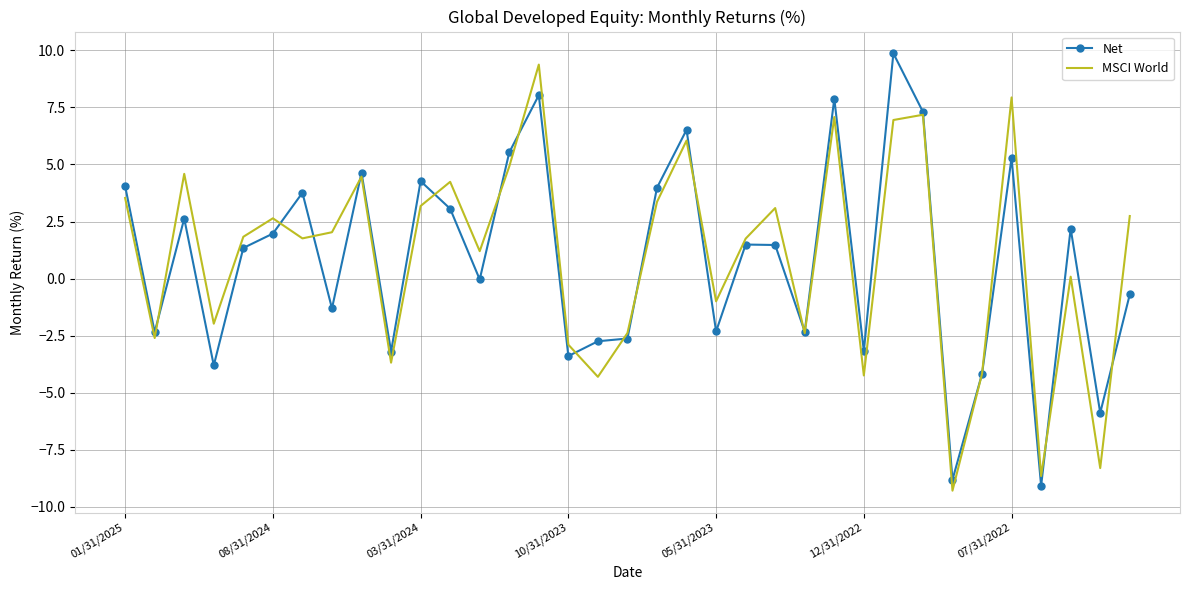

What is the minimum value shown in the chart?

-9.3